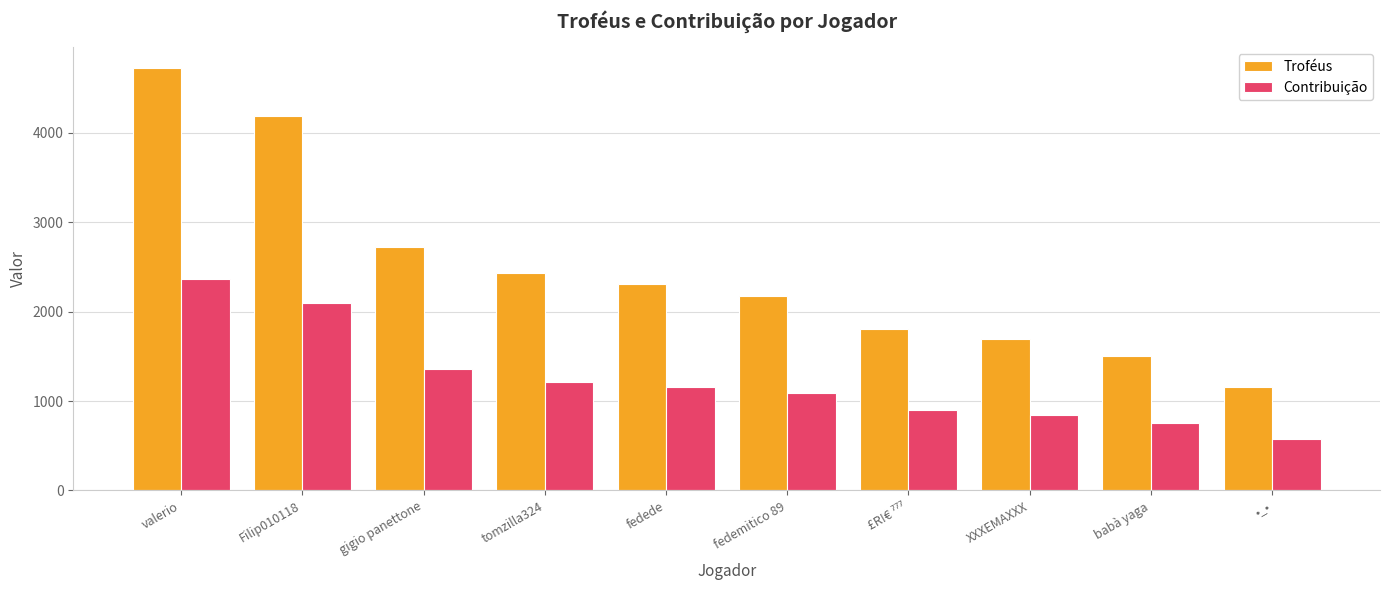

True or false: Contribuição has a value of 753 at babà yaga.

True